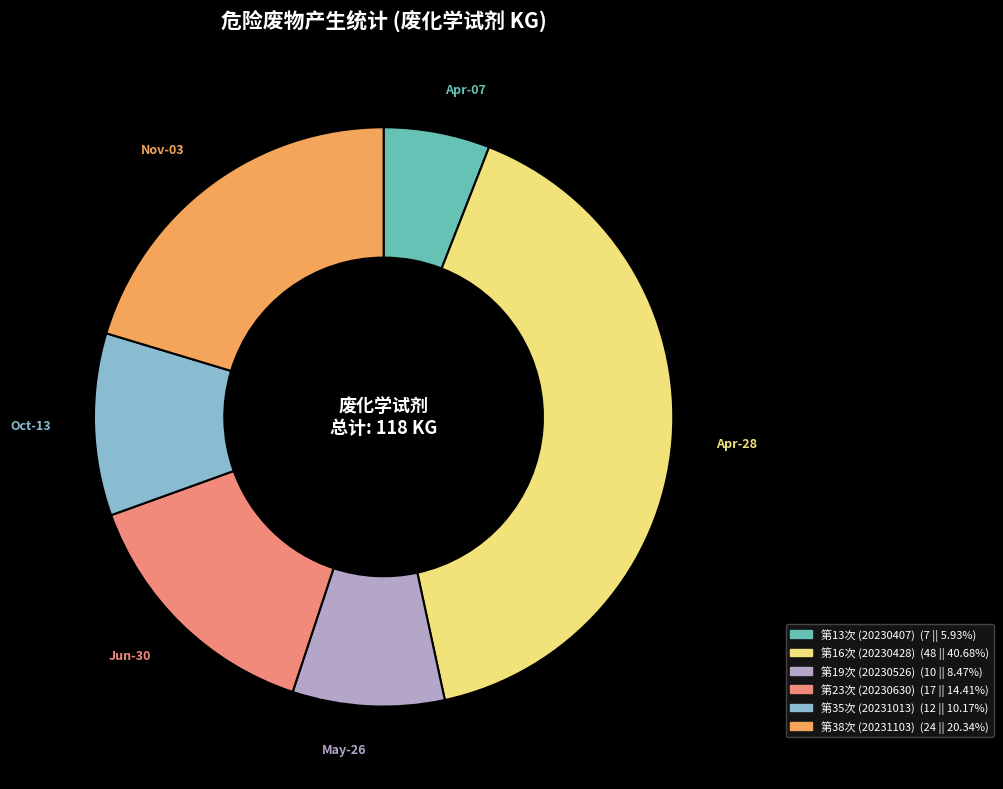

Rank the categories by value from highest to lowest.

第16次 (20230428), 第38次 (20231103), 第23次 (20230630), 第35次 (20231013), 第19次 (20230526), 第13次 (20230407)